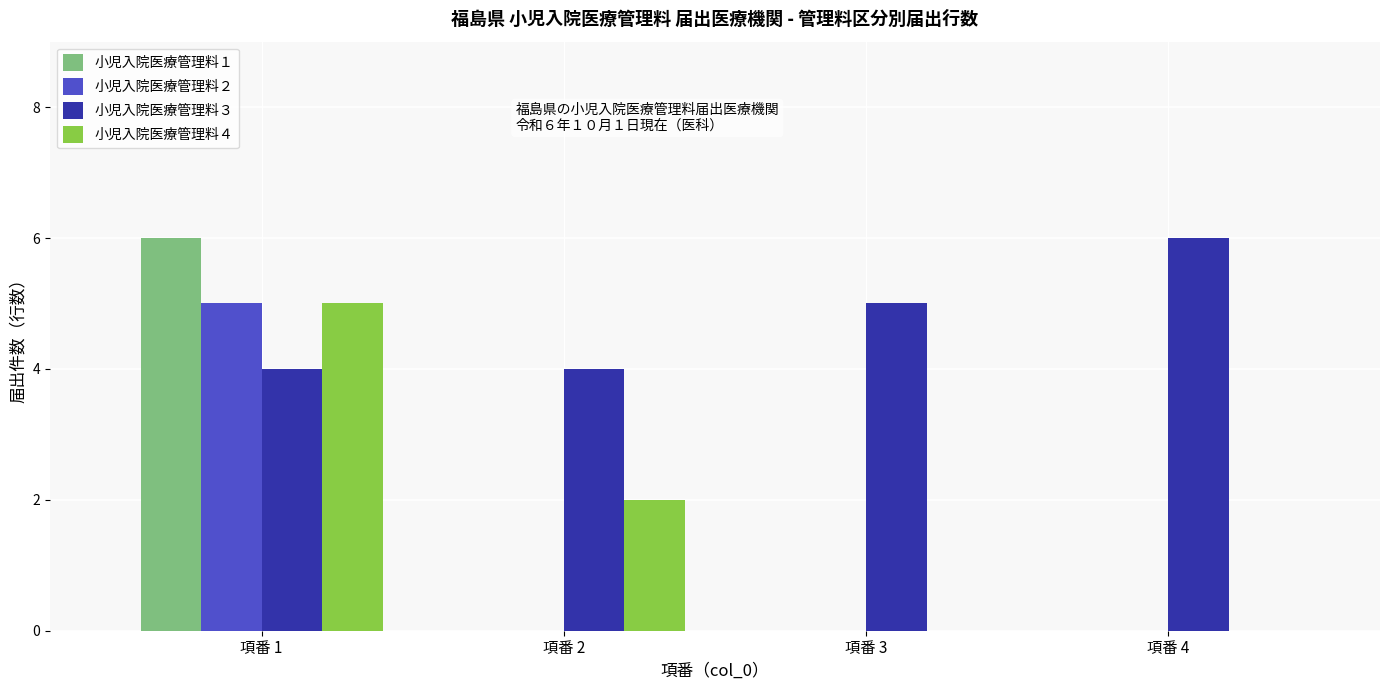

Reading left to right, list all the values displayed in this chart.

小児入院医療管理料１: 項番 1=6	項番 2=0	項番 3=0	項番 4=0
小児入院医療管理料２: 項番 1=5	項番 2=0	項番 3=0	項番 4=0
小児入院医療管理料３: 項番 1=4	項番 2=4	項番 3=5	項番 4=6
小児入院医療管理料４: 項番 1=5	項番 2=2	項番 3=0	項番 4=0